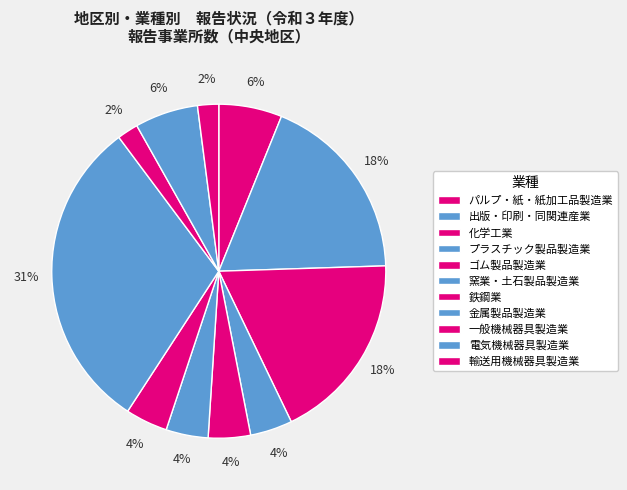

To the nearest percent, what percentage of the pie is パルプ・紙・紙加工品製造業?

6%